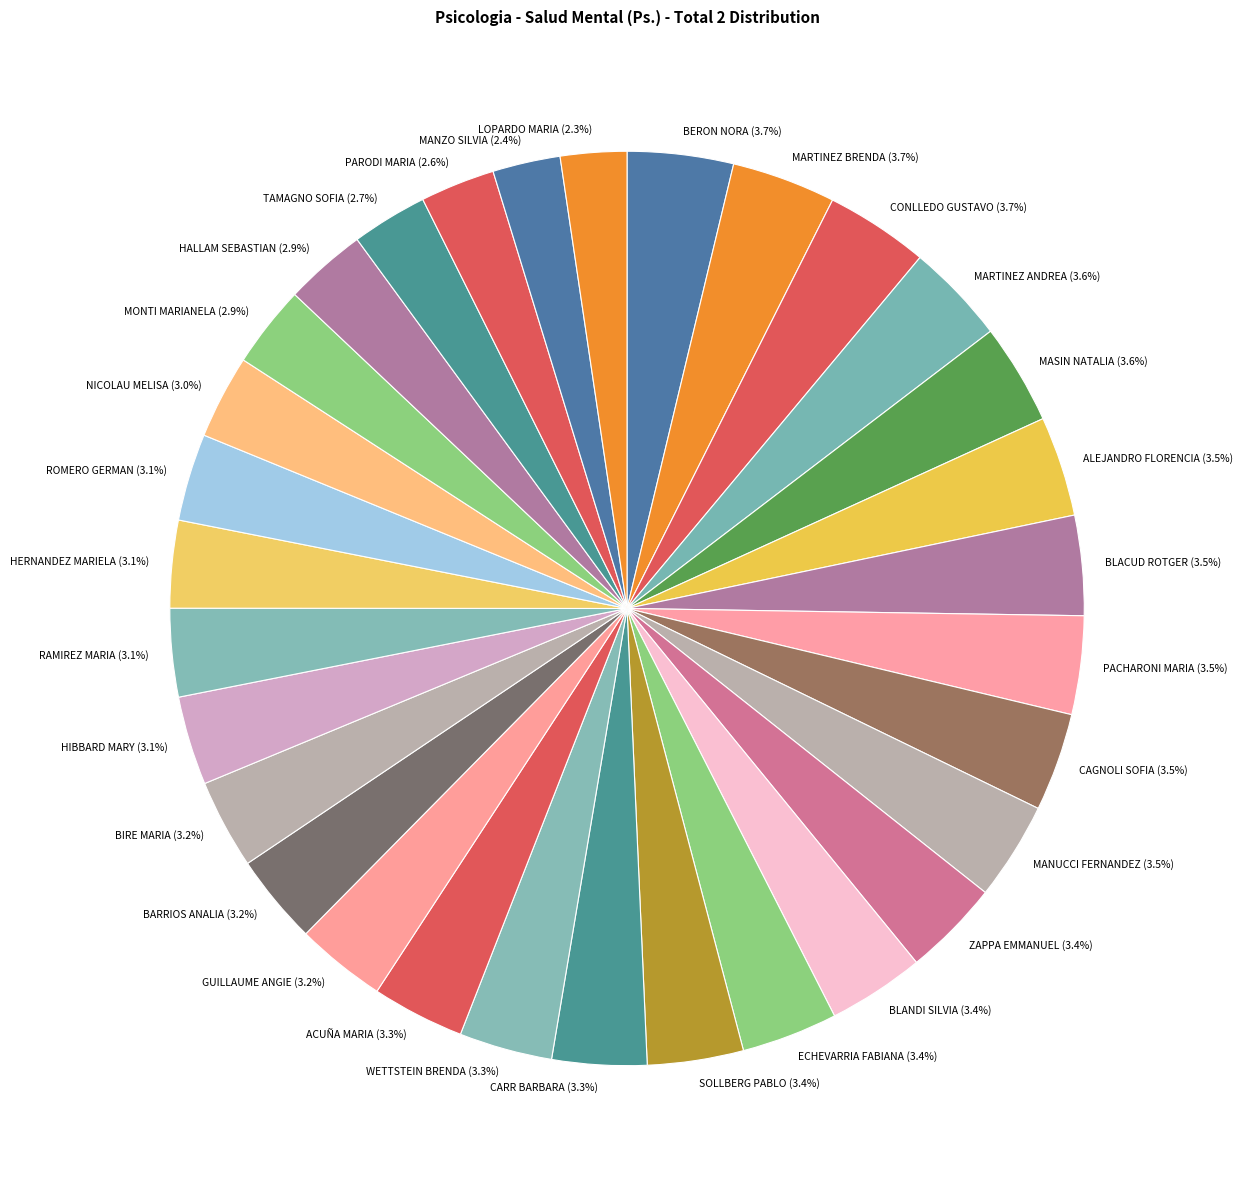

How many segments does this pie chart have?

31